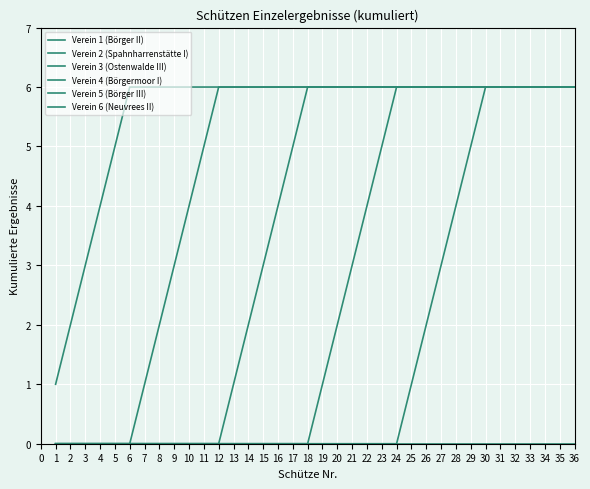

What is the difference between the highest and lowest values at 31?

6